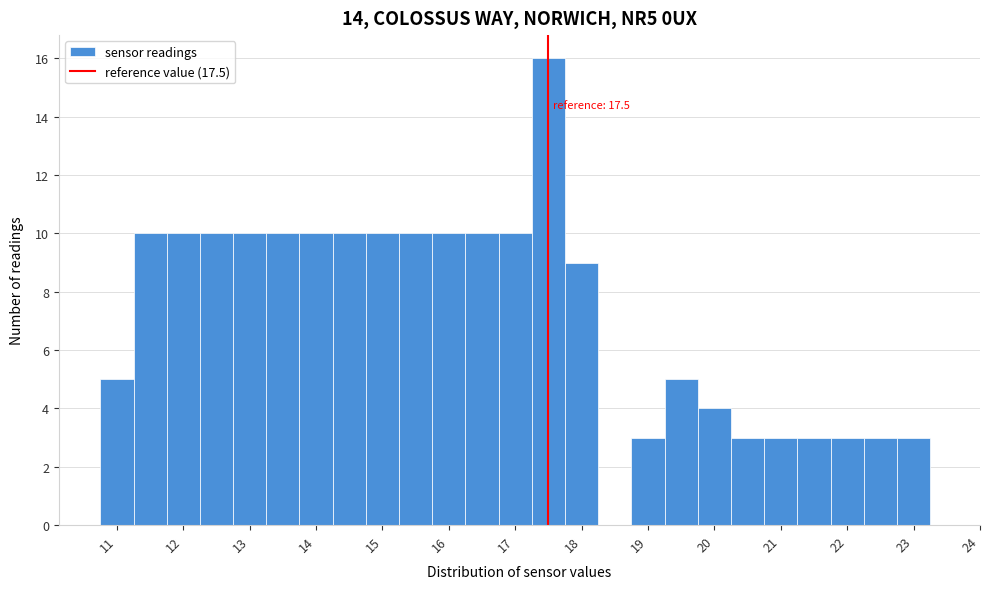

Over which range of the x-axis is the bar tallest?

17.25 to 17.75